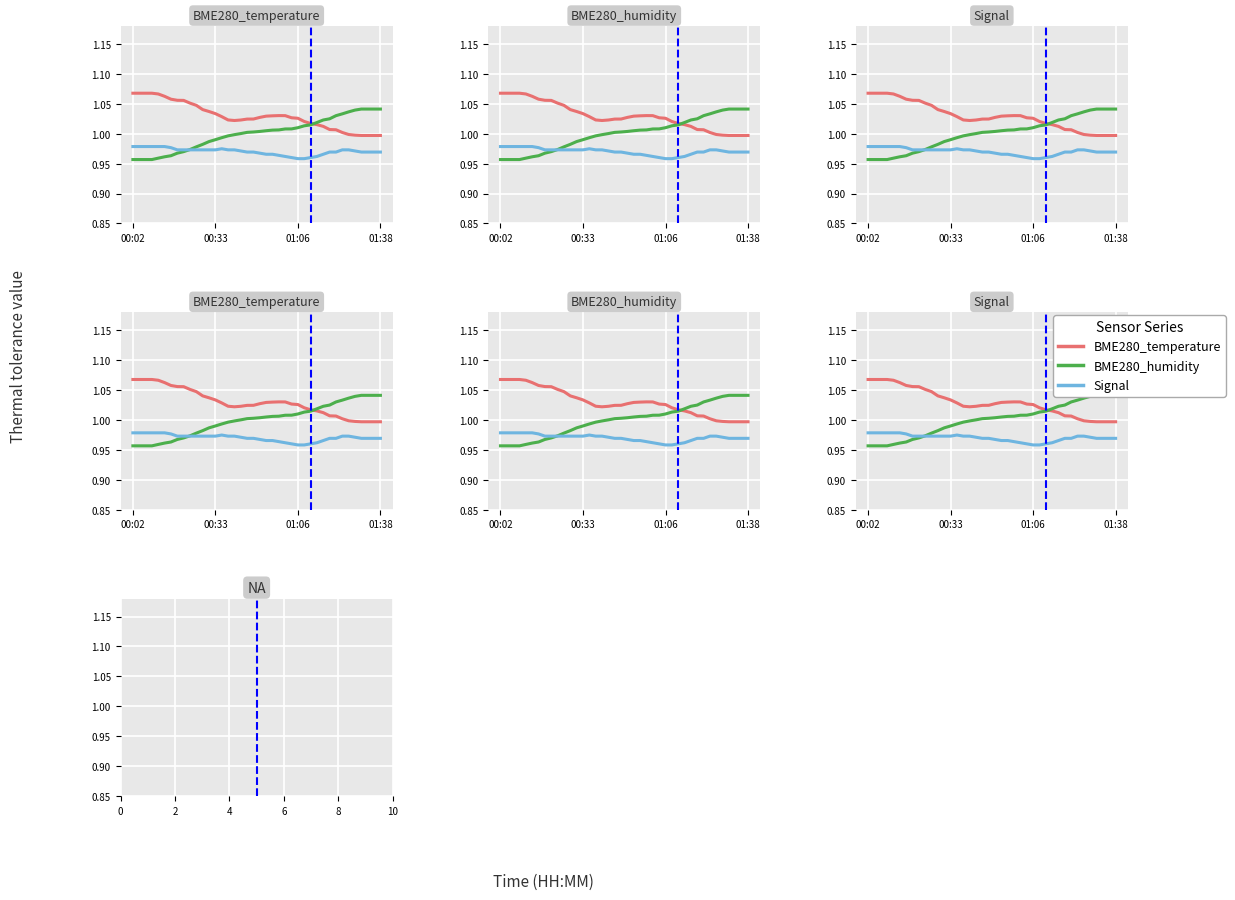

True or false: BME280_temperature and BME280_humidity intersect in this chart.

True